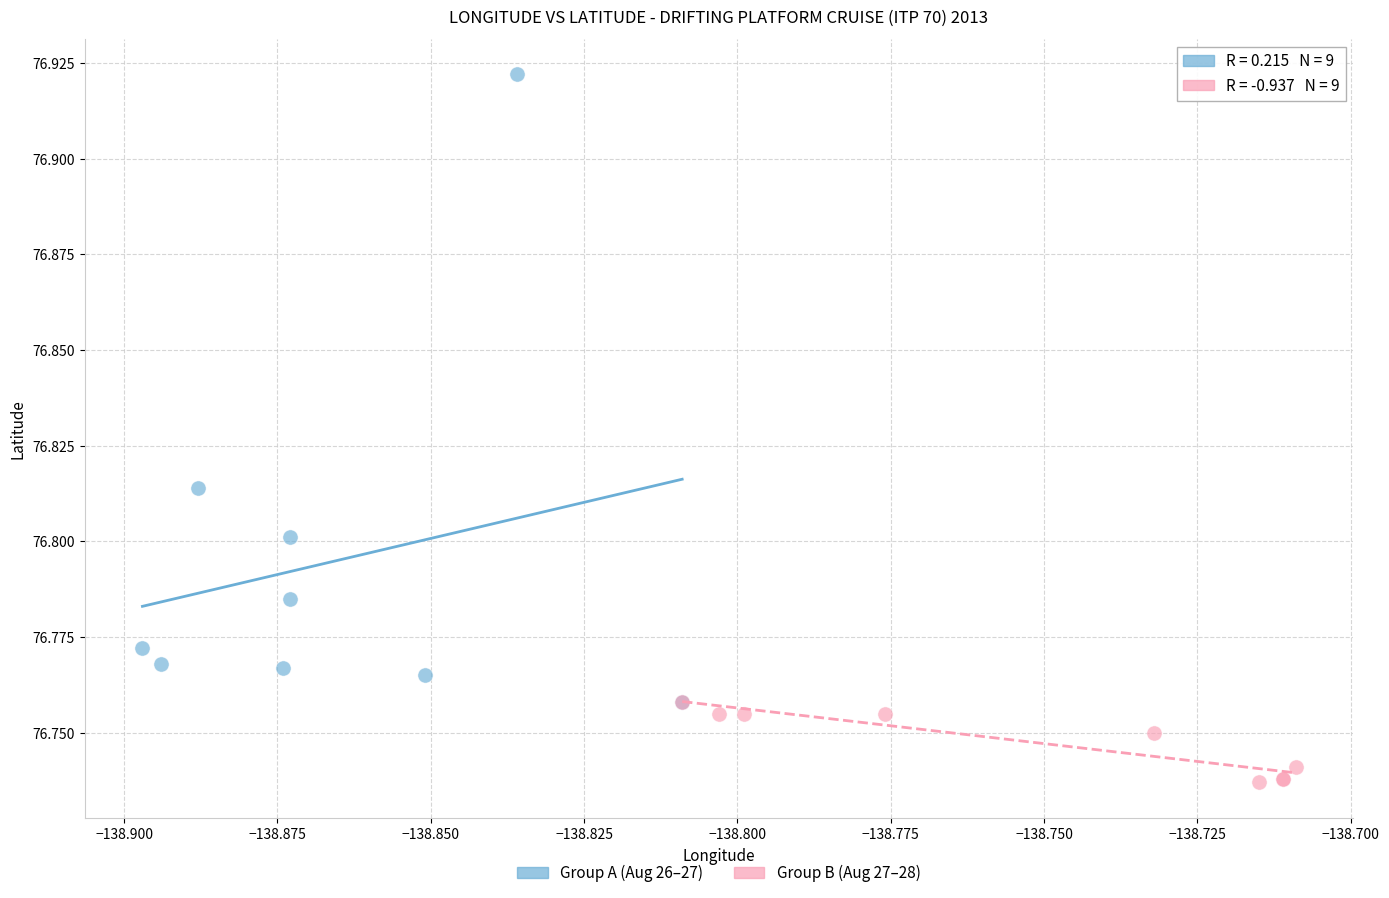

Which series has the widest spread of Y values?

Group A (Aug 26–27)